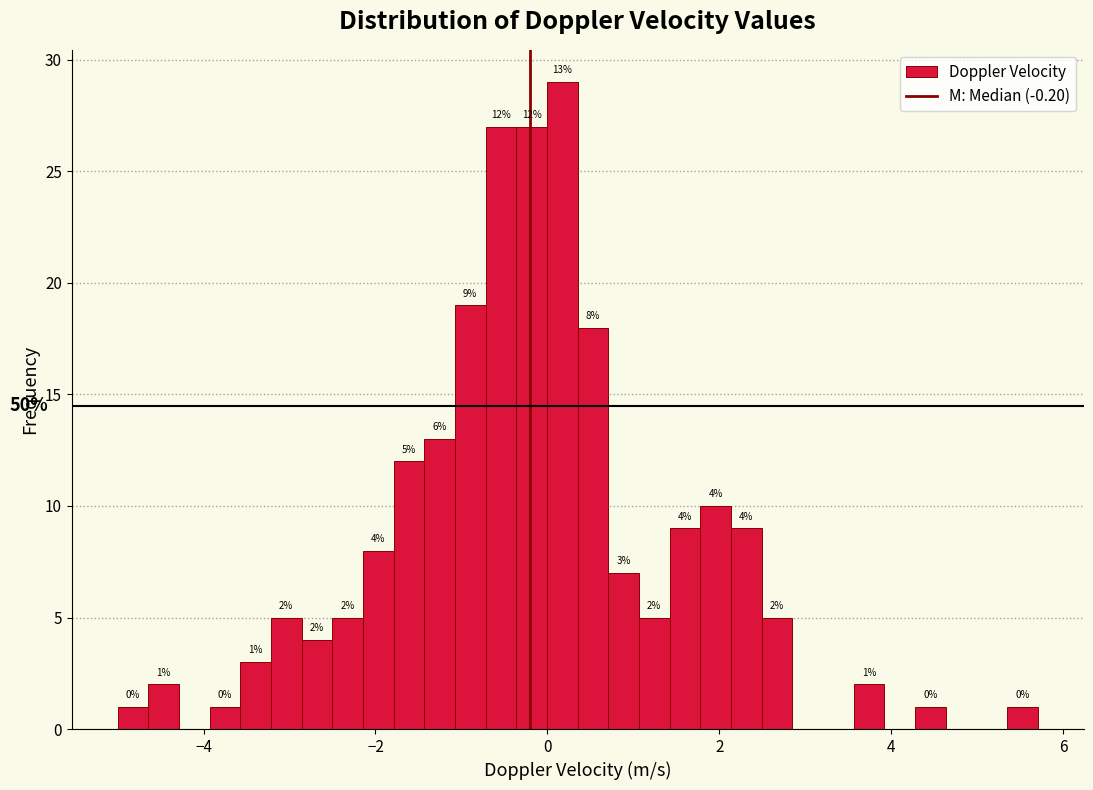

Around what value on the x-axis is the tallest bar? Give the approximate position of its centre, as read against the axis.

0.2